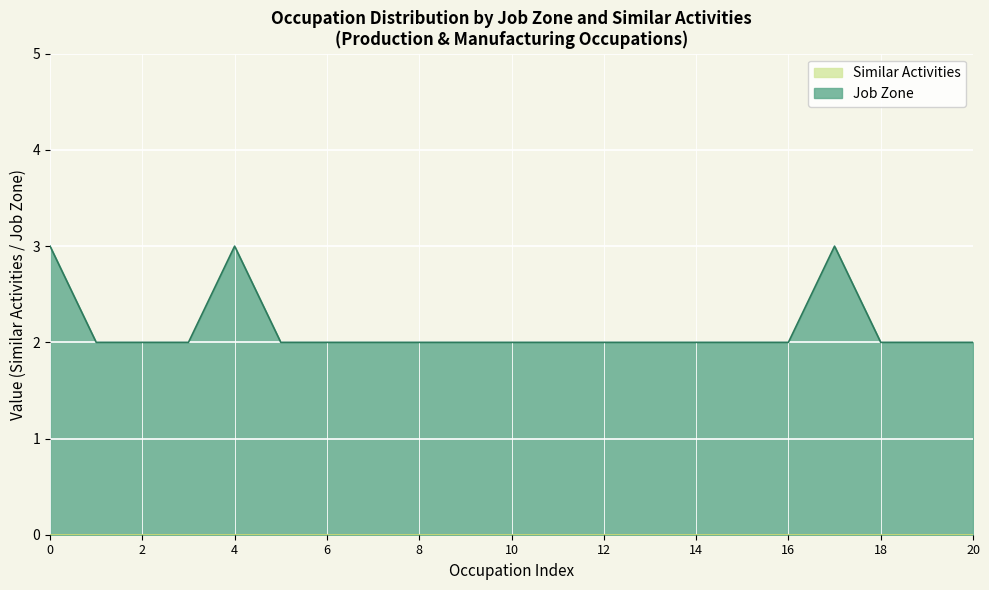

Does the chart display data point markers on the line(s)?

No